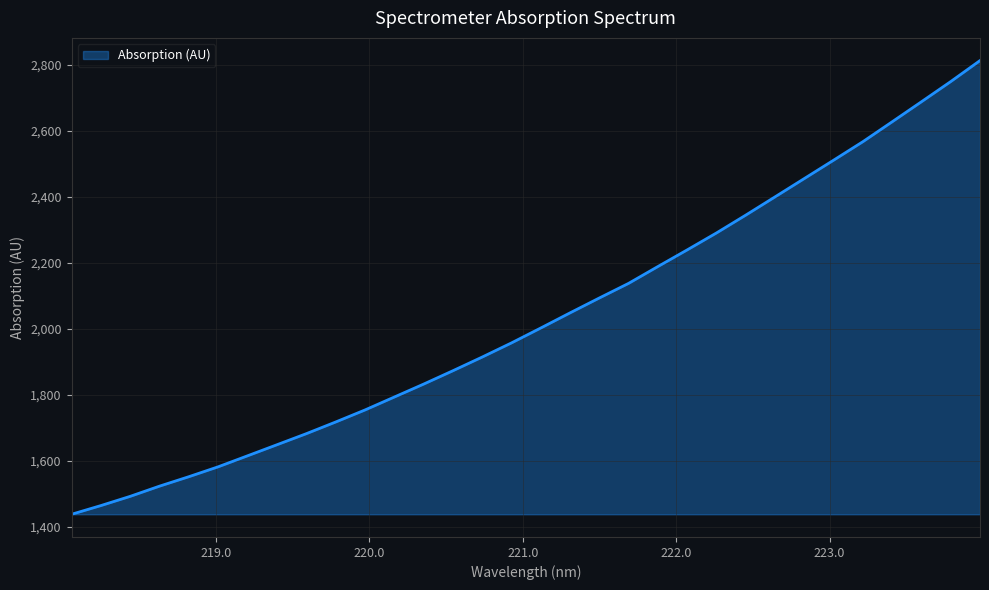

What is the difference between the second highest and second lowest values?

1285.6